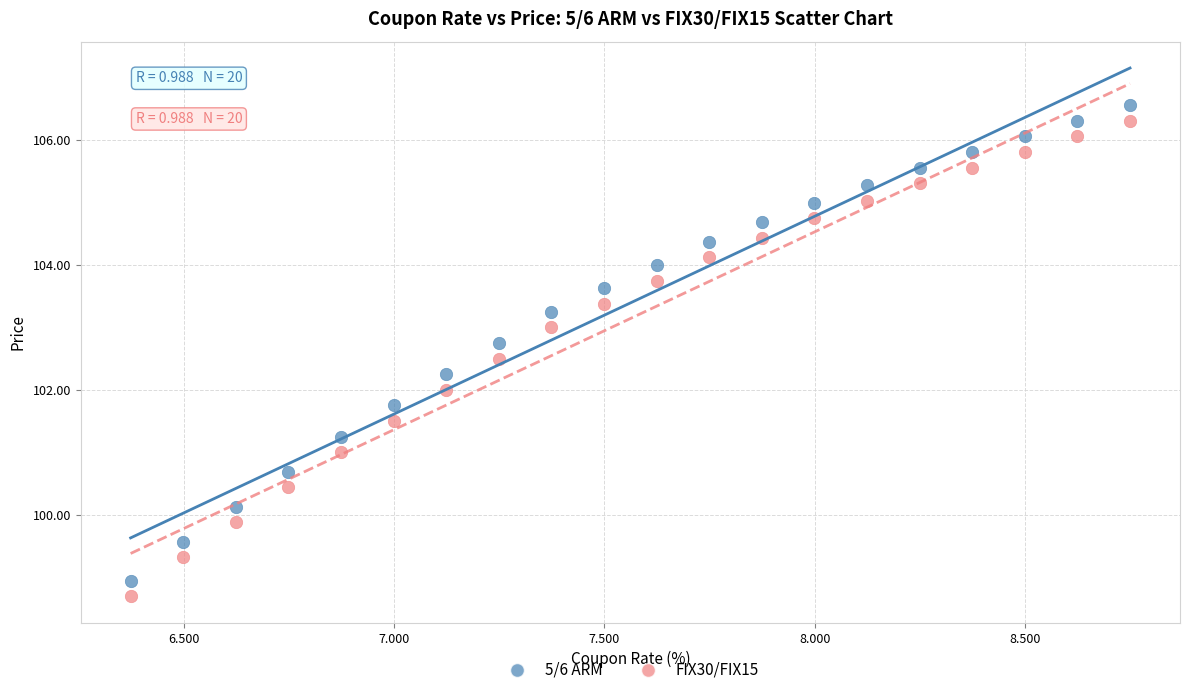

Which series contains the highest Y value?

5/6 ARM